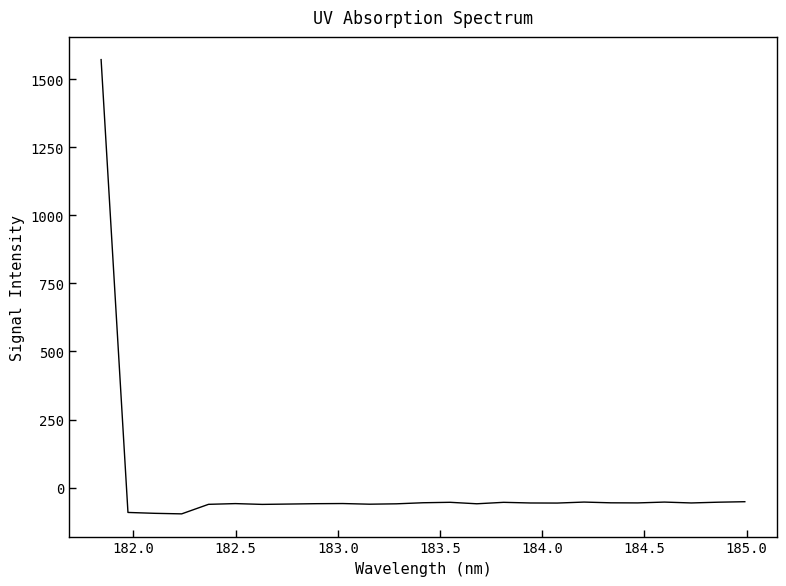

What is the average value?

3.7